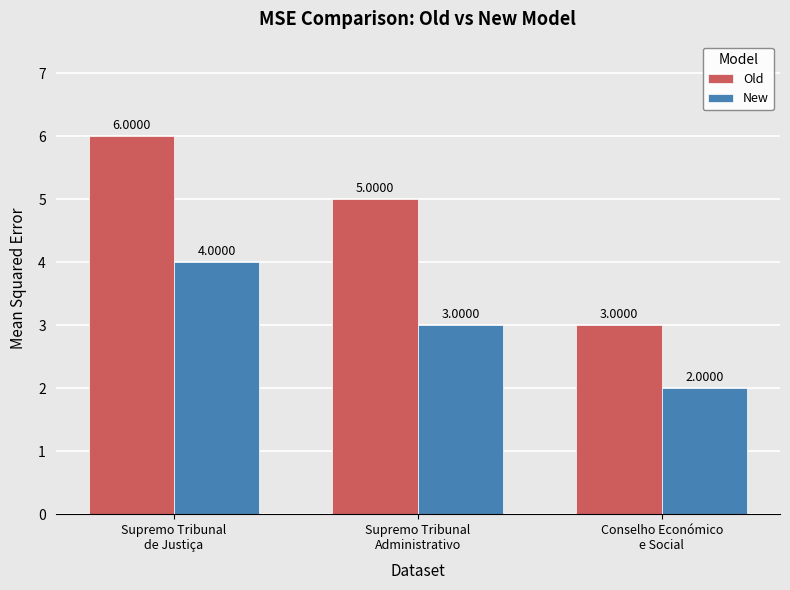

What is the difference between the maximum and second lowest values in the Old series?

1